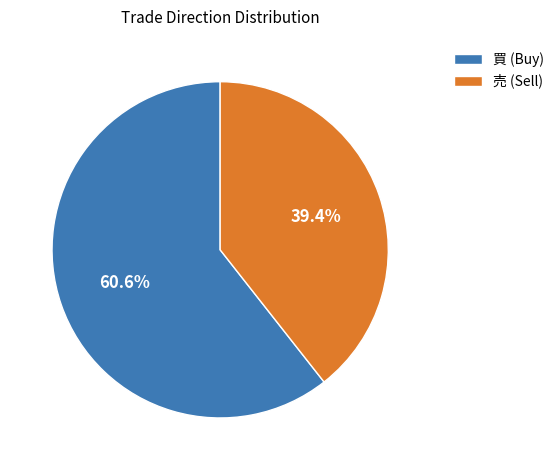

Which category accounts for the majority?

買 (Buy)